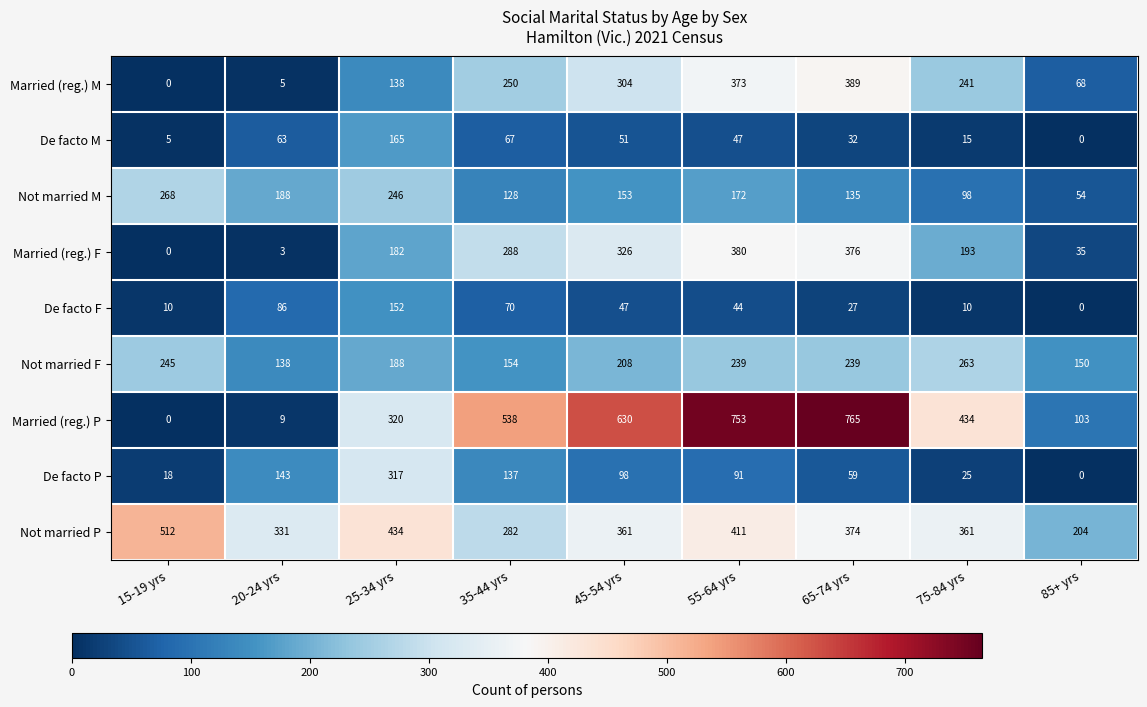

The value of Married (reg.) F at 45-54 yrs is 326. True or false?

True